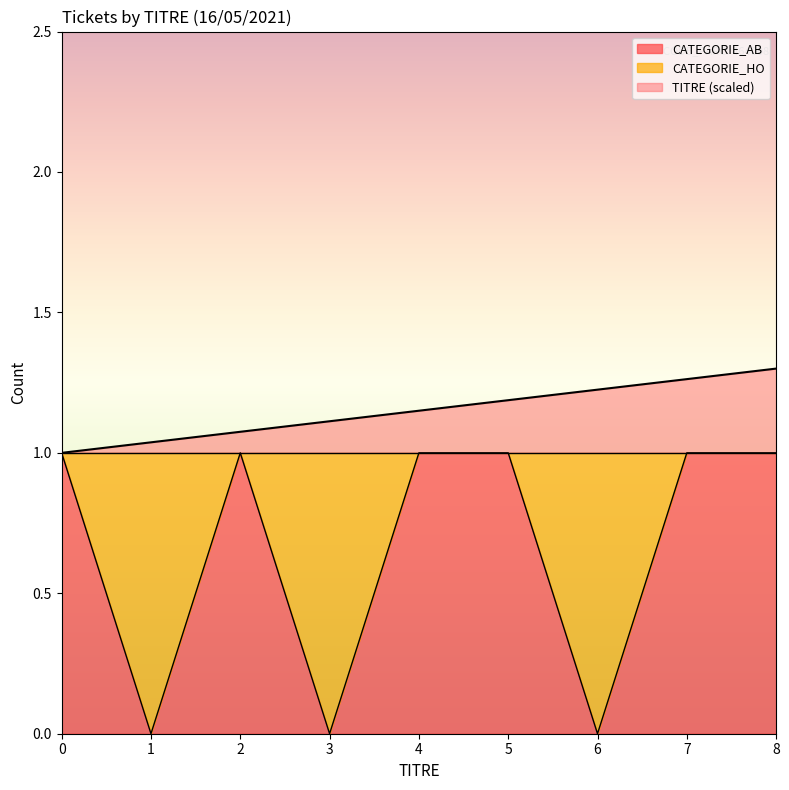

Read the CATEGORIE_AB value at 5.

1.0